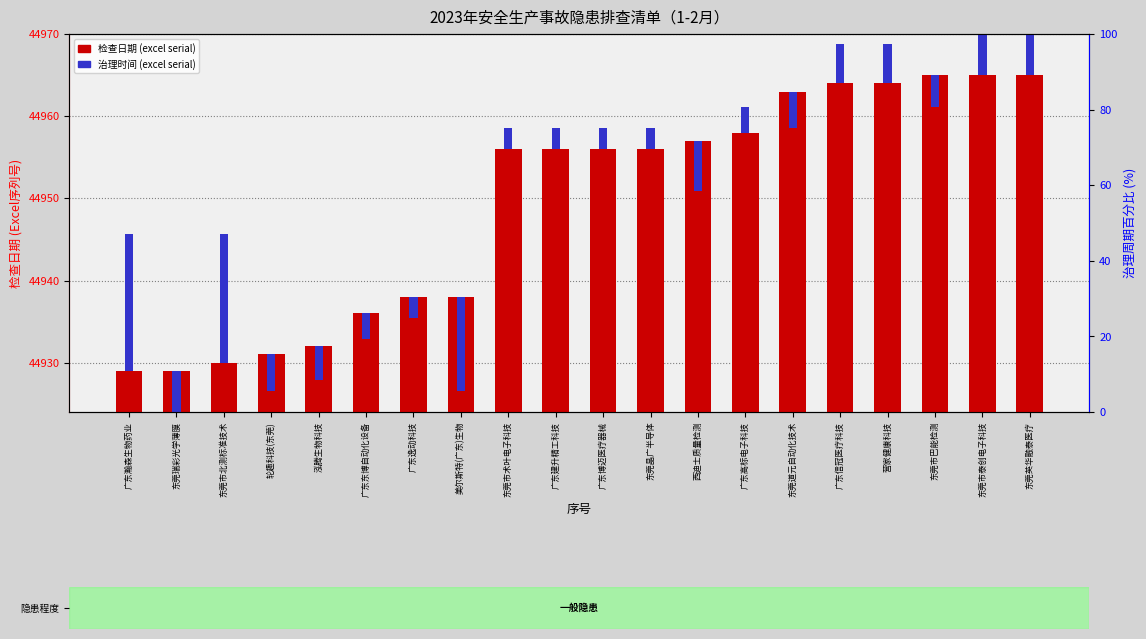

Which series changed the most between 广东瀚森生物药业 and 营家健康科技?

检查日期 (excel serial)